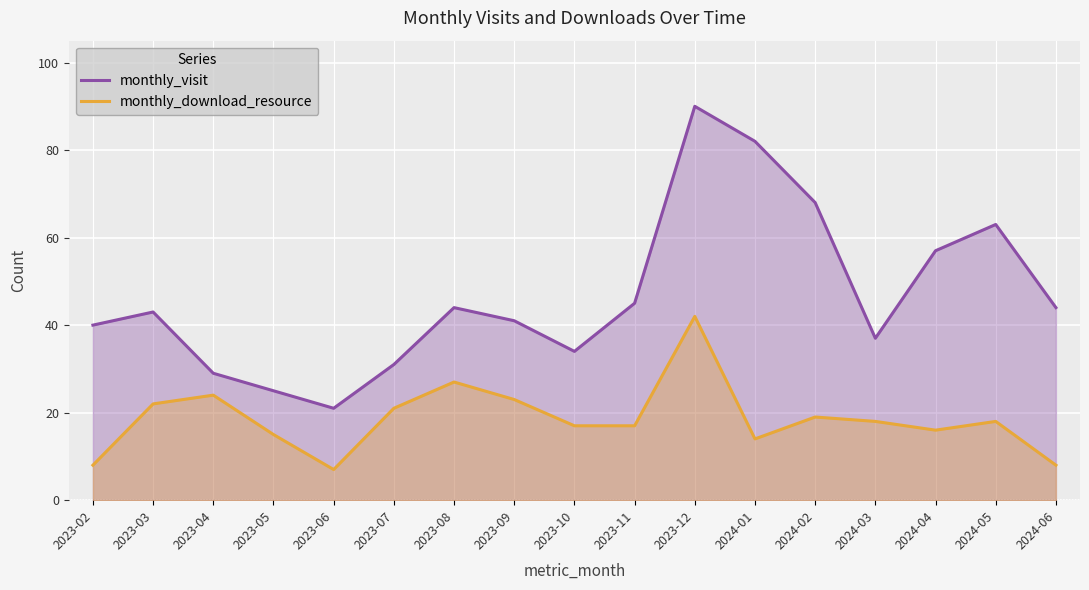

What is the smallest value displayed?

7